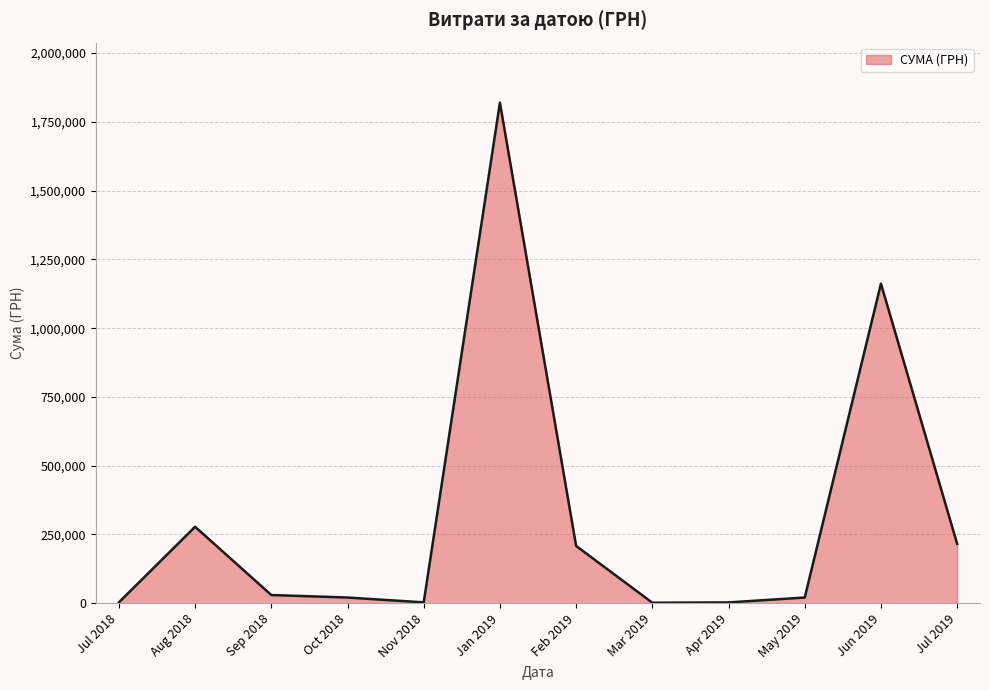

What is the smallest value displayed?

1616.8